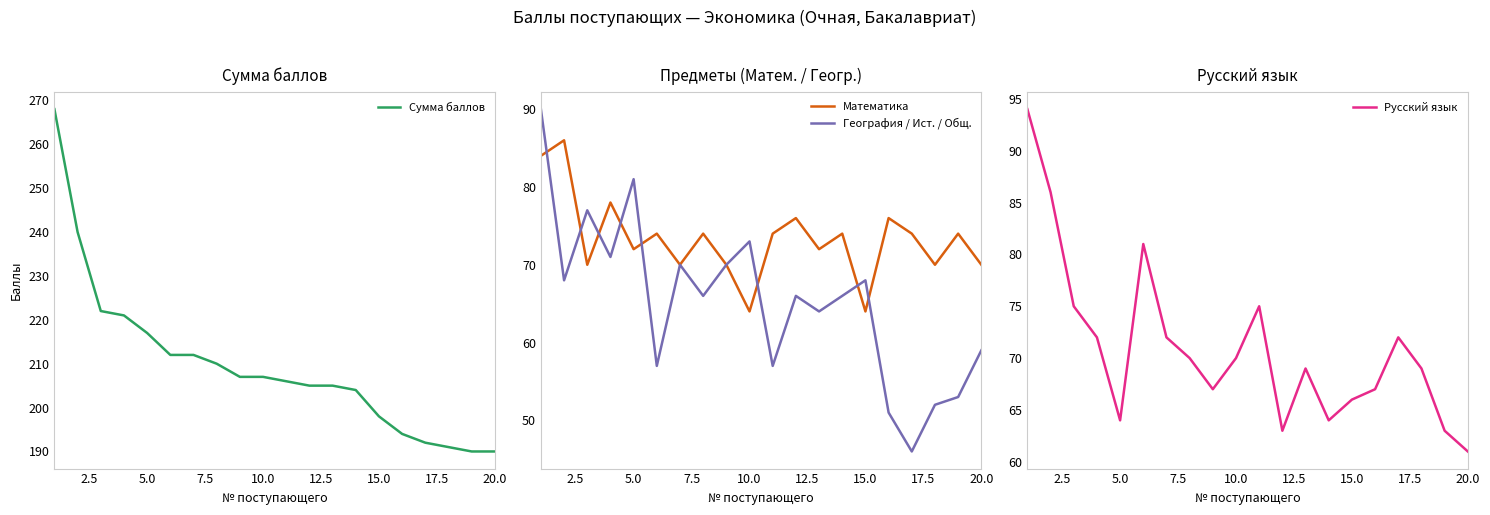

What is the approximate value of Математика at 20.0?

70